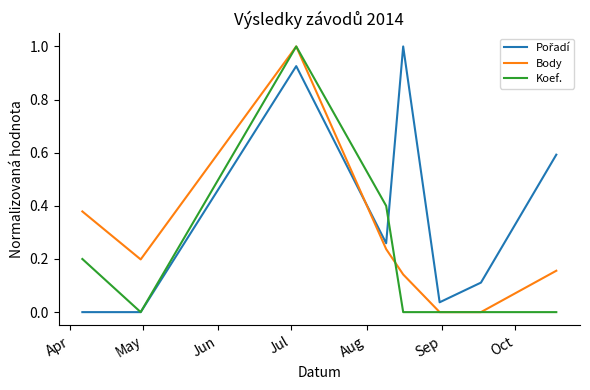

What is the greatest value displayed?

1.0